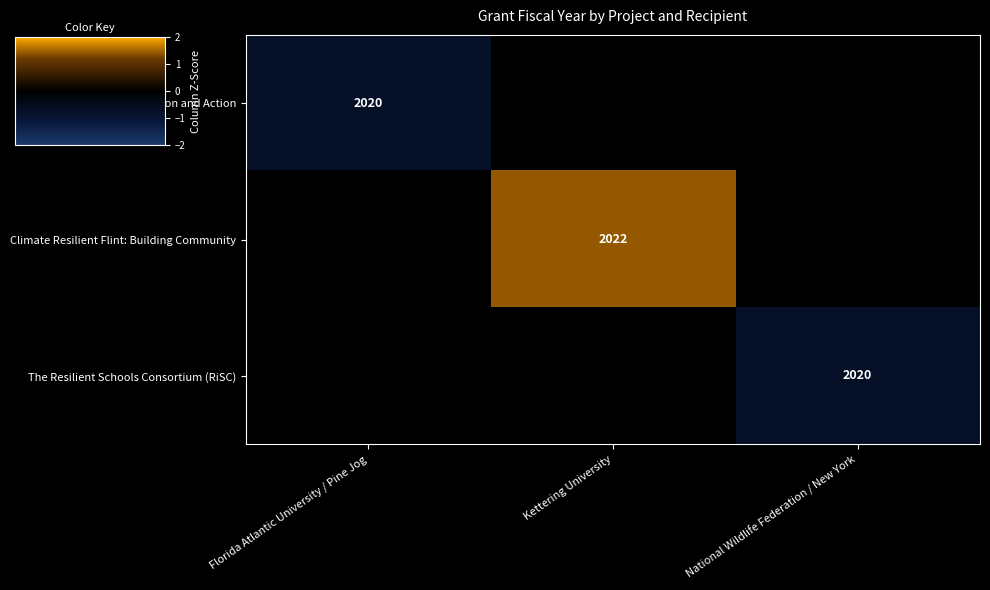

Which category has the highest value in the Climate Resilient Flint: Building Community series?

Florida Atlantic University / Pine Jog